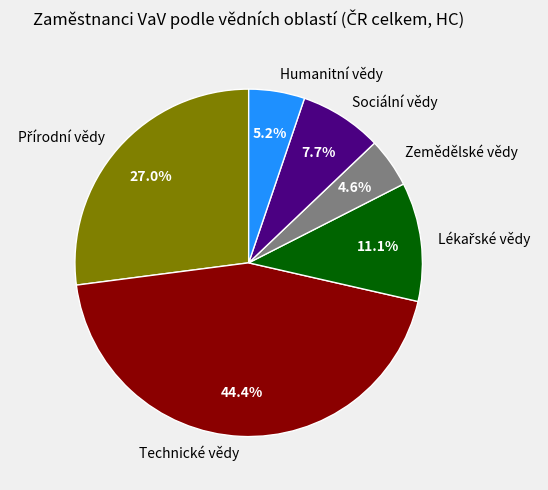

Which has a higher value, Sociální vědy or Zemědělské vědy?

Sociální vědy